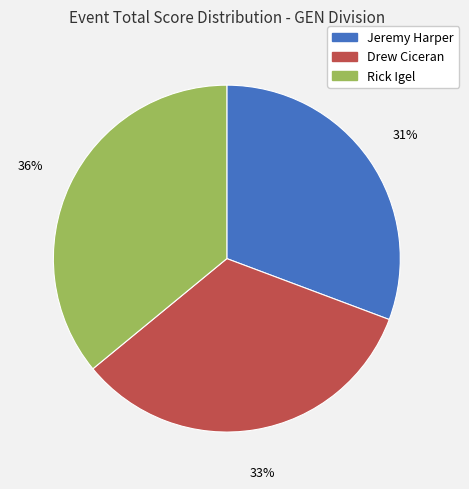

What is the ratio of the value at Drew Ciceran to the value at Rick Igel?

0.9